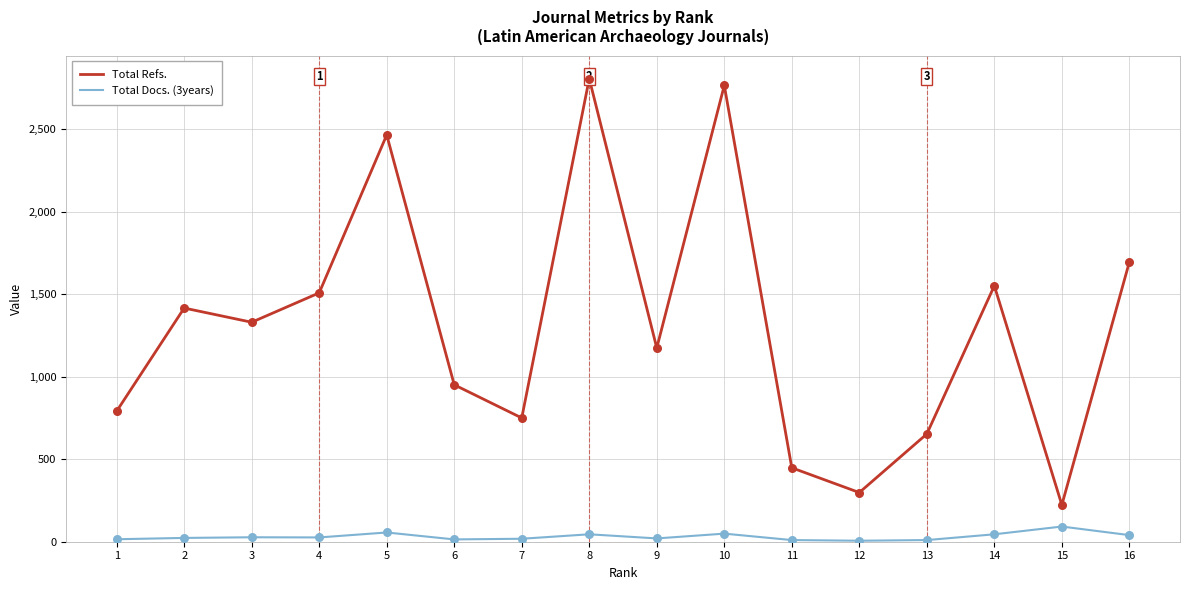

At how many categories does at least one series exceed 2065?

3